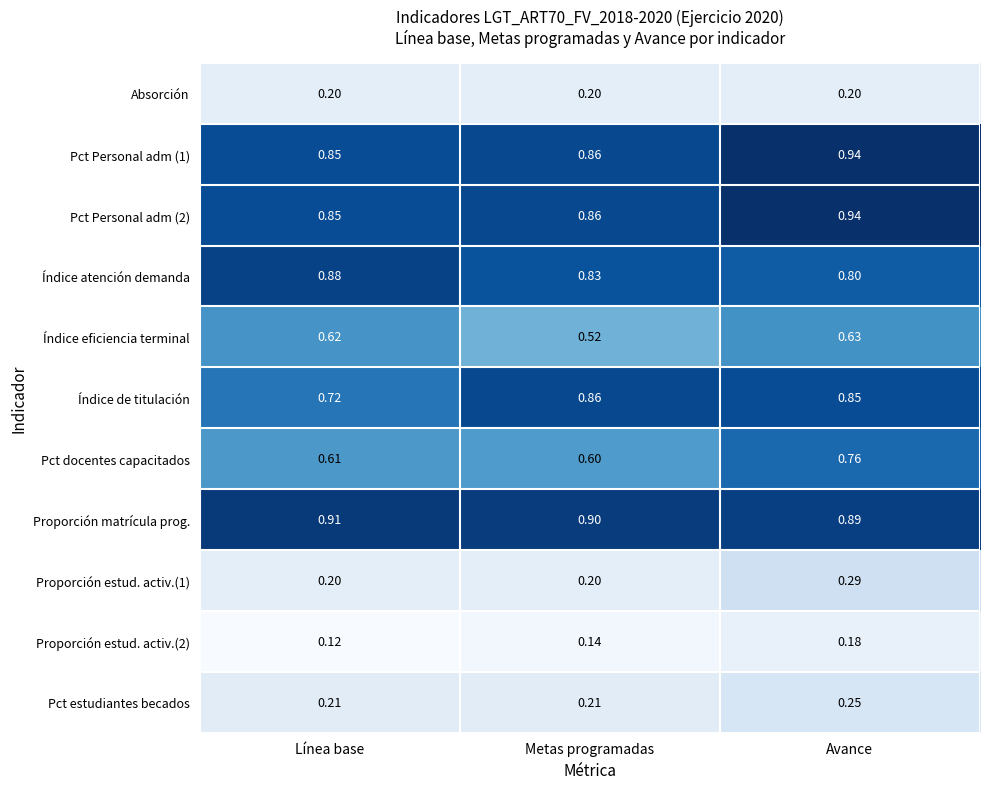

Which series has the largest total across all categories?

Proporción matrícula prog.